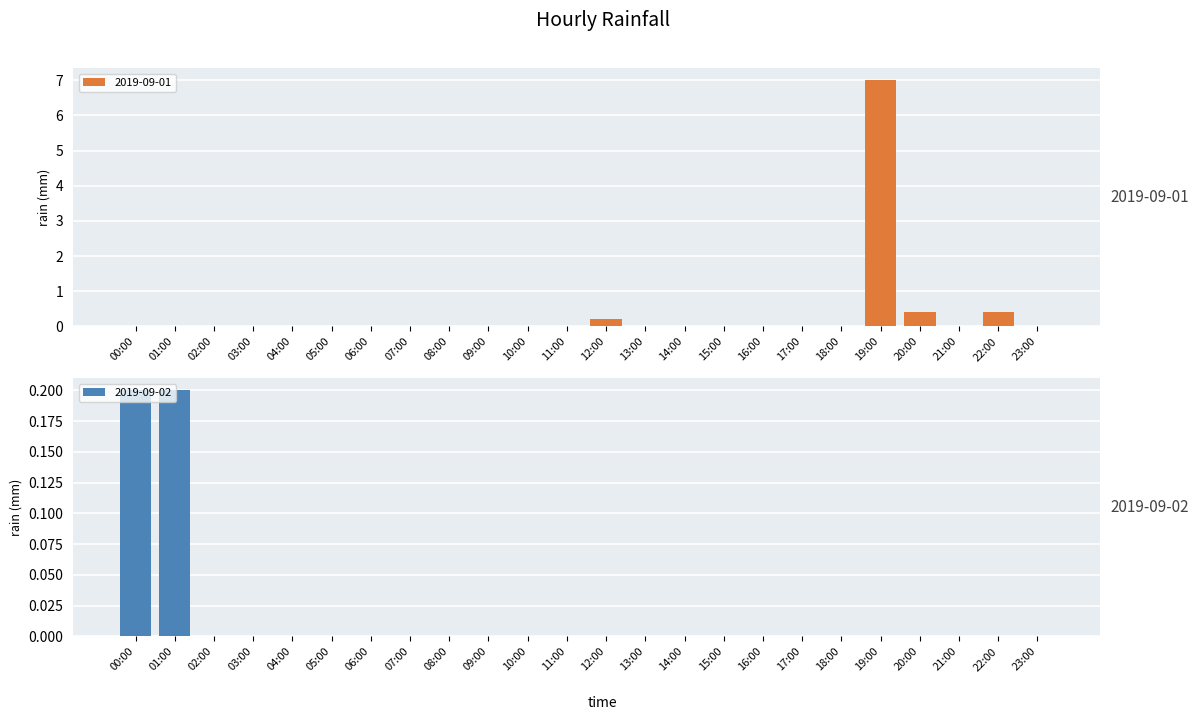

Reading left to right, what are all the values shown in this chart?

2019-09-01: 0.0	0.0	0.0	0.0	0.0	0.0	0.0	0.0	0.0	0.0	0.0	0.0	0.2	0.0	0.0	0.0	0.0	0.0	0.0	7.0	0.4	0.0	0.4	0.0
2019-09-02: 0.2	0.2	0.0	0.0	0.0	0.0	0.0	0.0	0.0	0.0	0.0	0.0	0.0	0.0	0.0	0.0	0.0	0.0	0.0	0.0	0.0	0.0	0.0	0.0